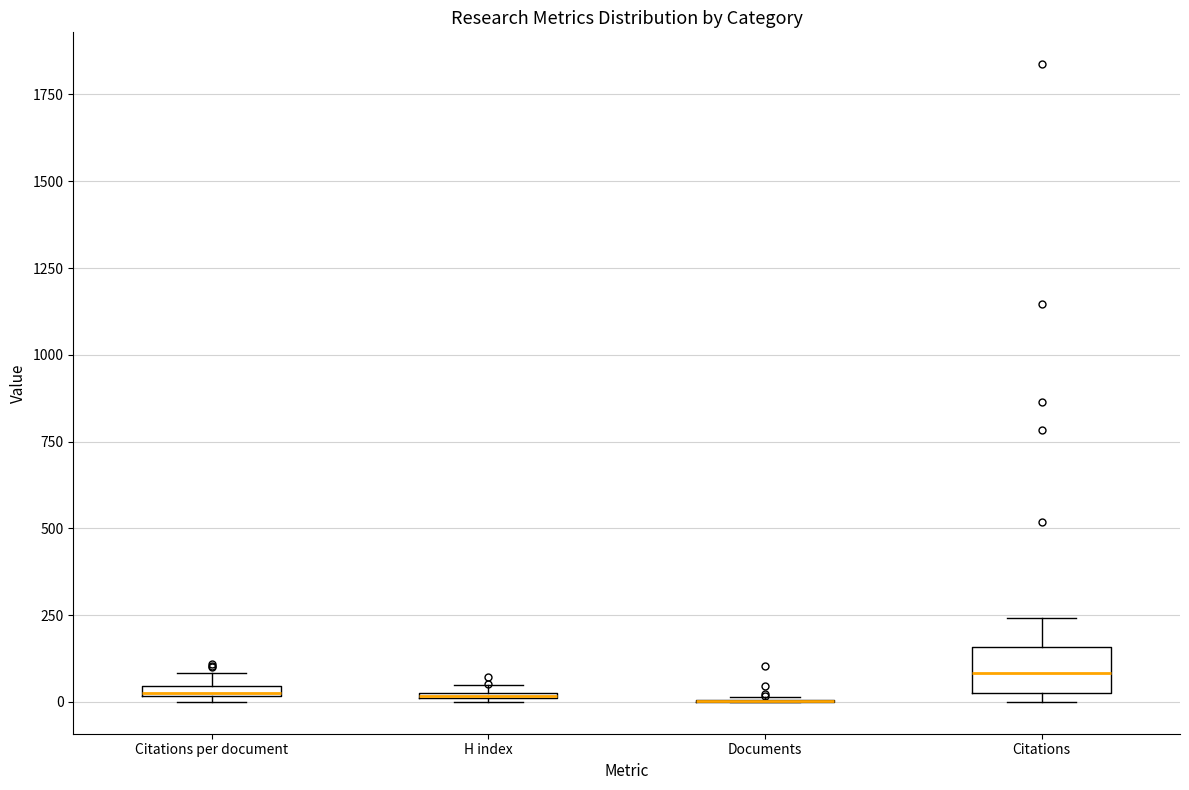

Where does the upper whisker of the box for Citations end on the y-axis? The values are not printed on the chart, so give them approximately, as read against the axis.

250